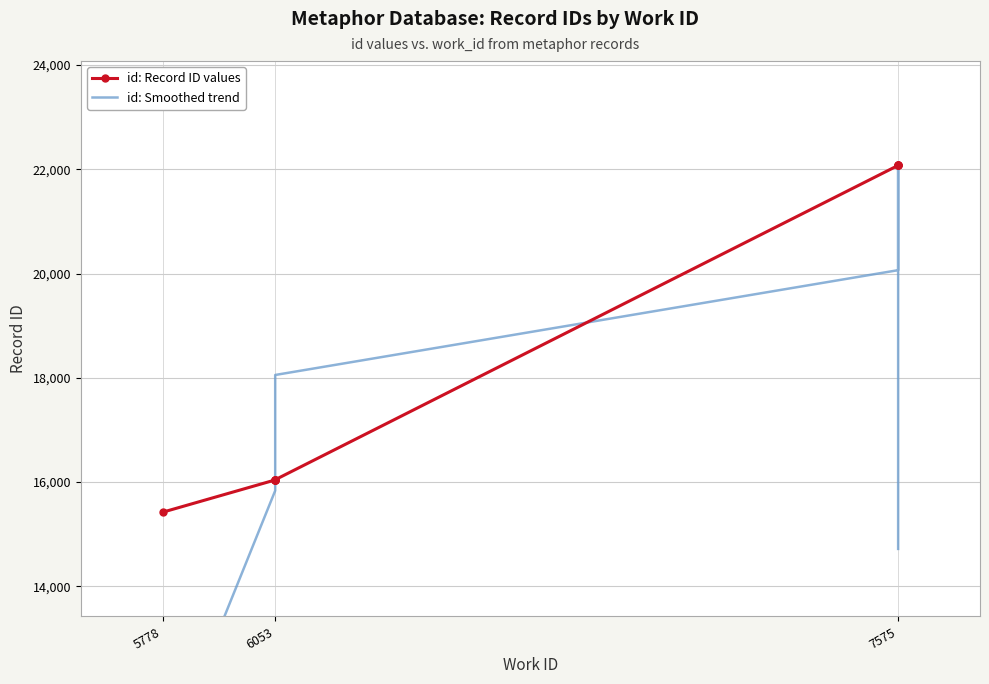

What is the highest value of the id: Smoothed trend series?

22078.0